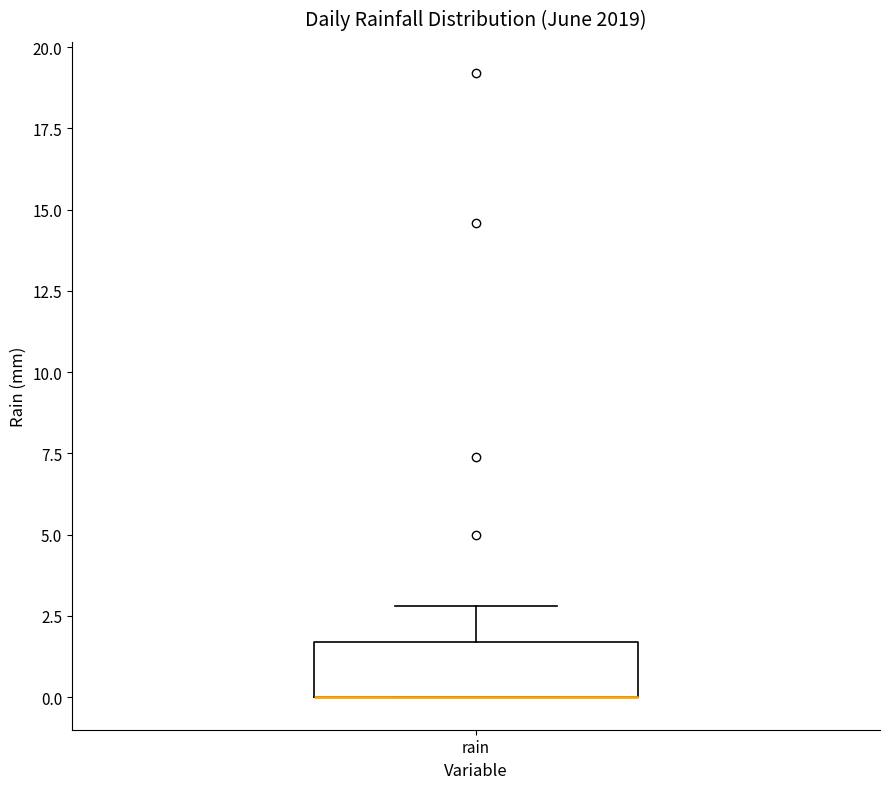

Read this box plot against the y-axis: the position of the median line, the range covered by the box, and the ends of both whiskers. The values are not printed on the chart, so give them approximately, as read against the axis.

median 0.0 (drawn on the box's lower edge), box 0.0 to 1.5, whiskers 0.0 to 3.0